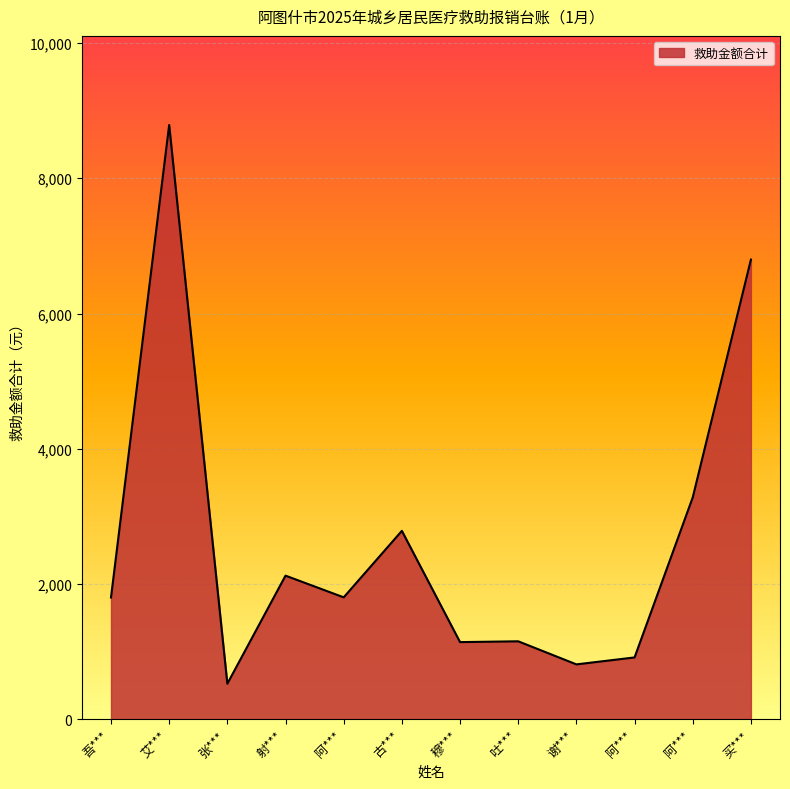

At which category does the data reach its first local peak?

艾***